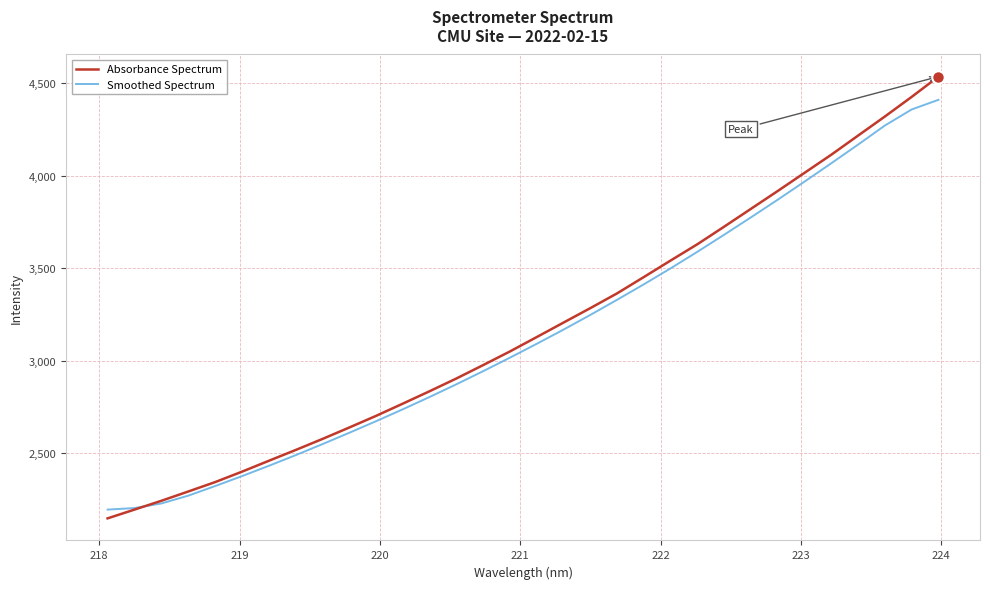

List the series in order of their peak value, lowest first.

Smoothed Spectrum, Absorbance Spectrum